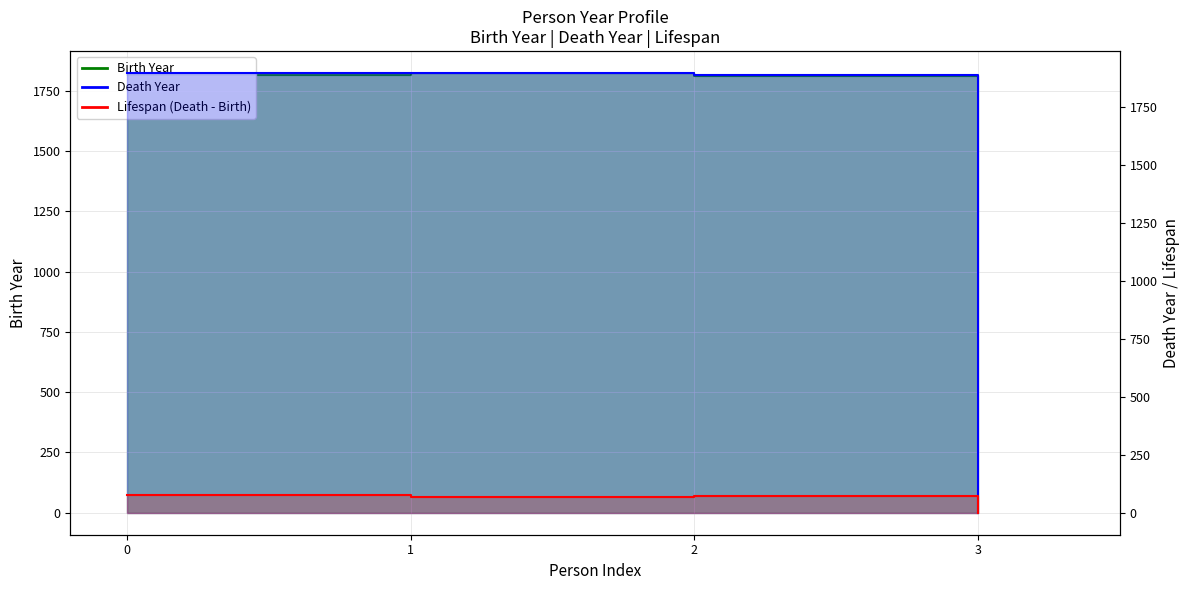

True or false: deathYear and personYear intersect in this chart.

False